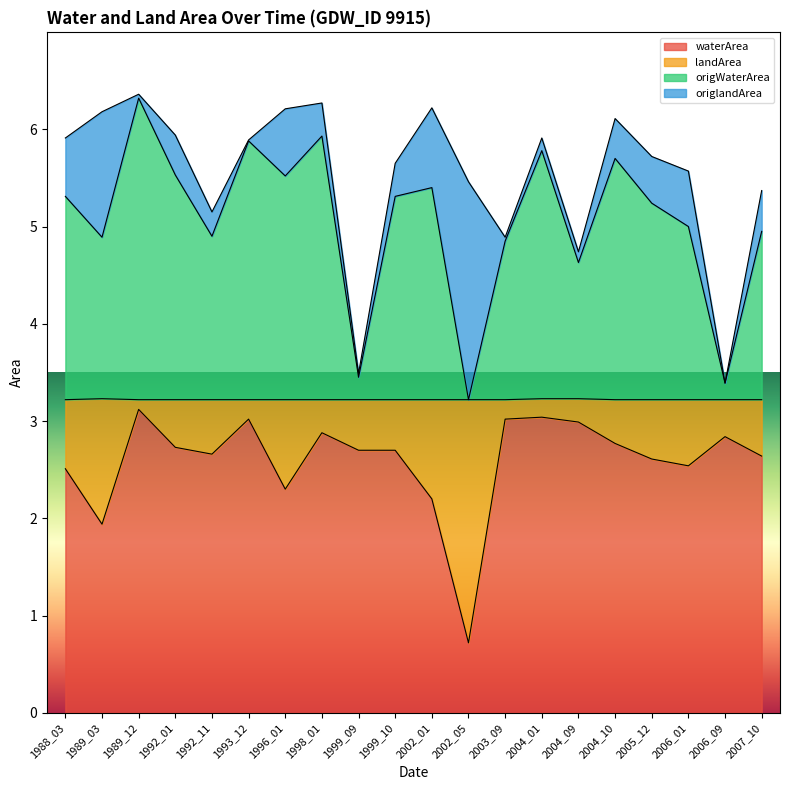

At which category is the sum across all series the highest?

1989_12